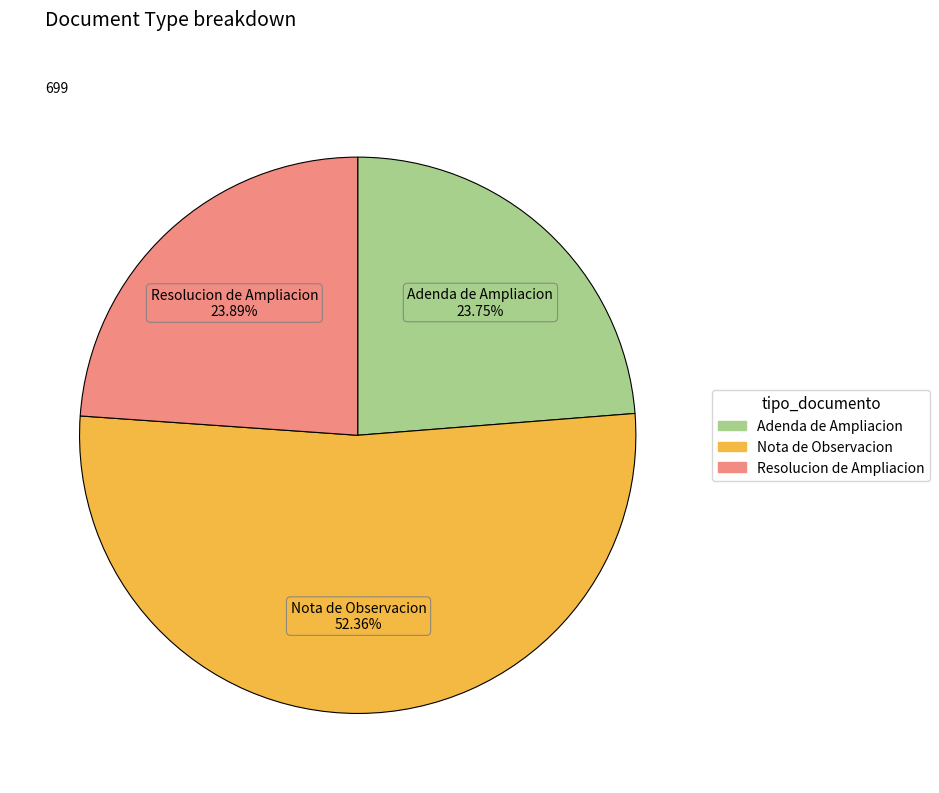

What is the ratio of the value at Resolucion de Ampliacion to the value at Adenda de Ampliacion?

1.0